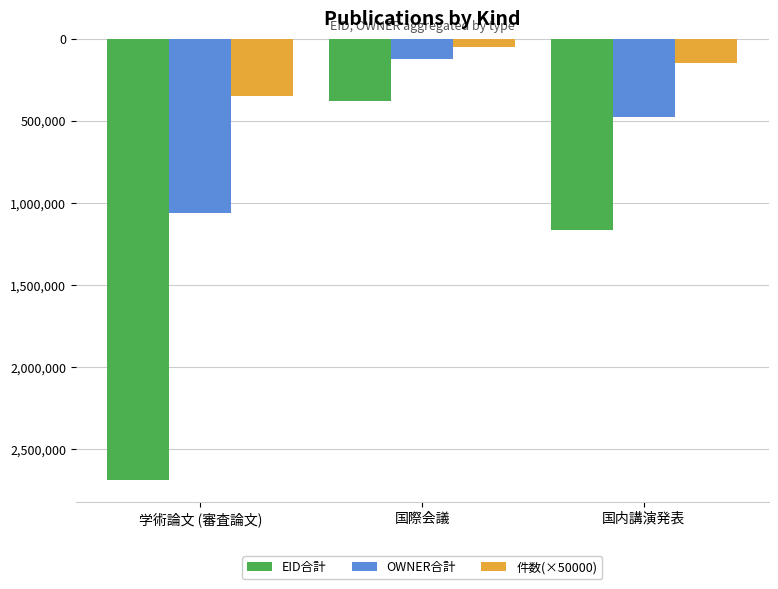

Is it true that EID合計 equals -1163373 at 国内講演発表?

True